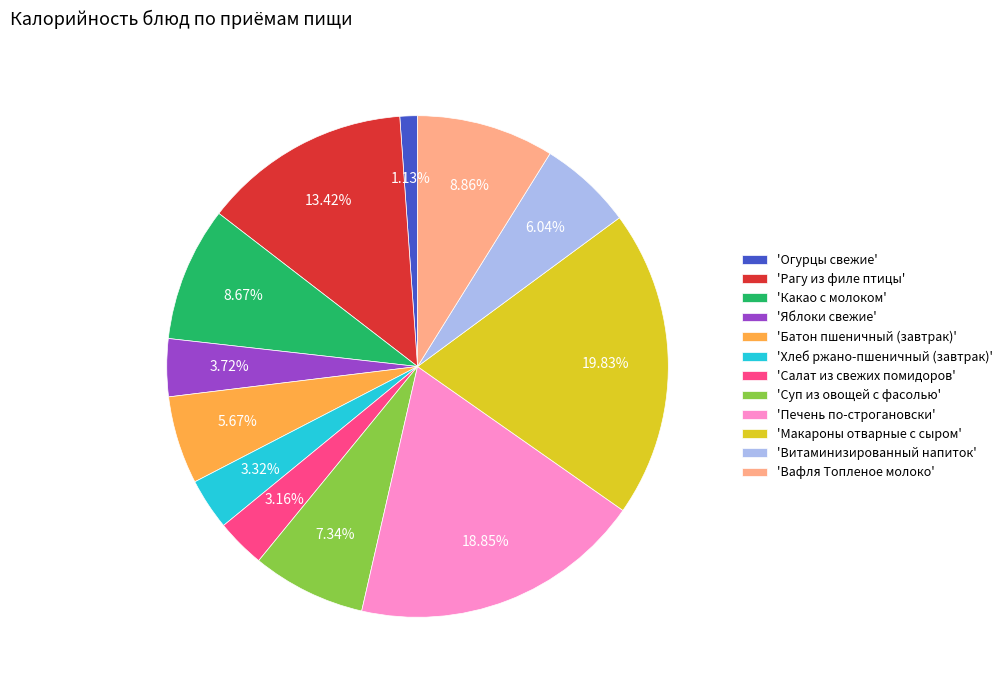

What is the smallest slice in the pie chart?

'Огурцы свежие'